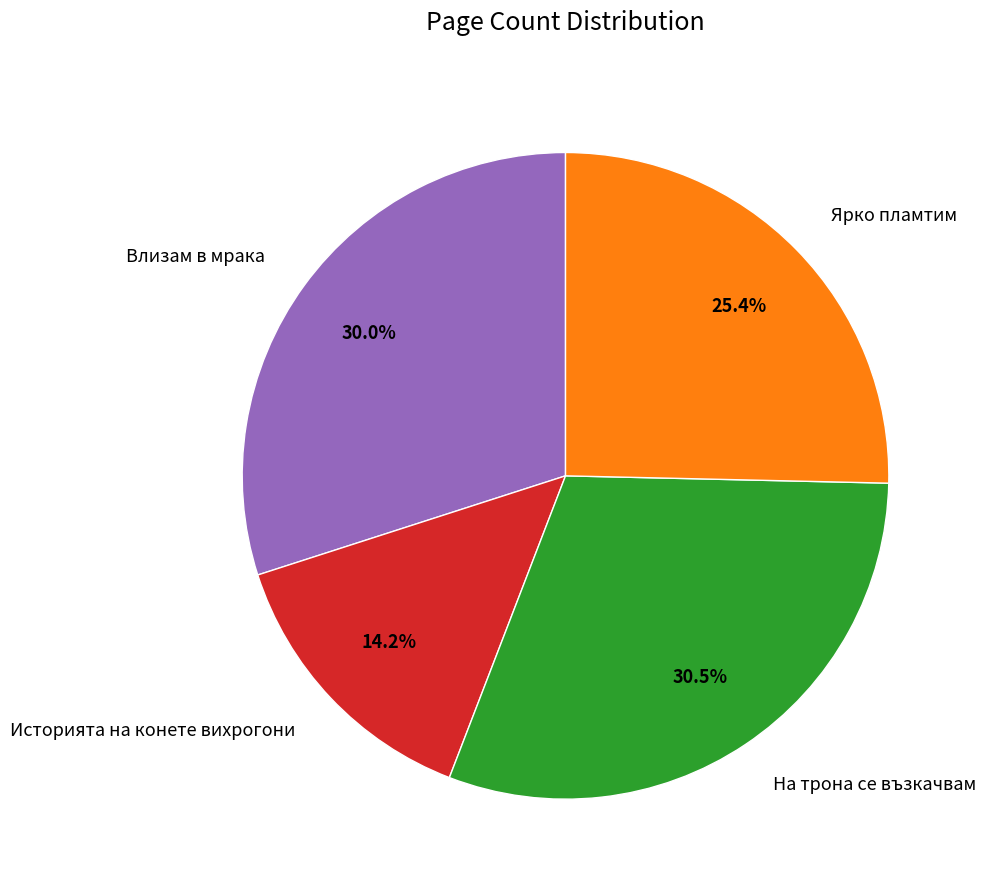

To the nearest percent, what is the combined percentage of Влизам в мрака and Историята на конете вихрогони?

44%